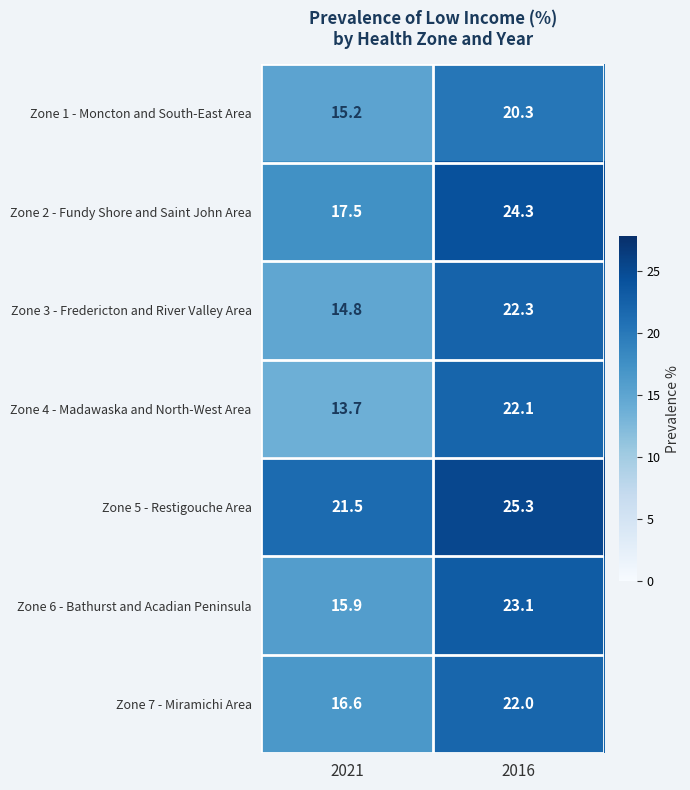

What is the spread (max minus min) of values at 2016?

5.0